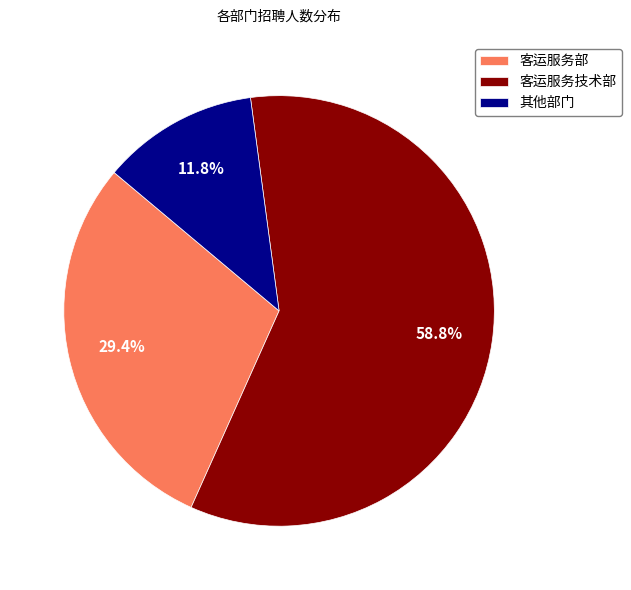

Does 客运服务技术部 account for over 50% of the chart?

Yes